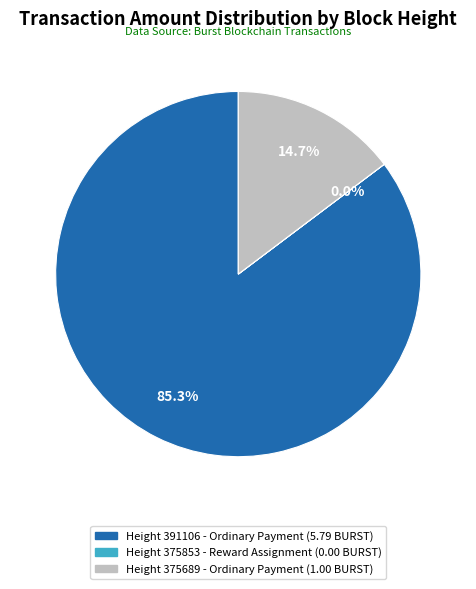

Is there a majority slice in this chart?

Yes